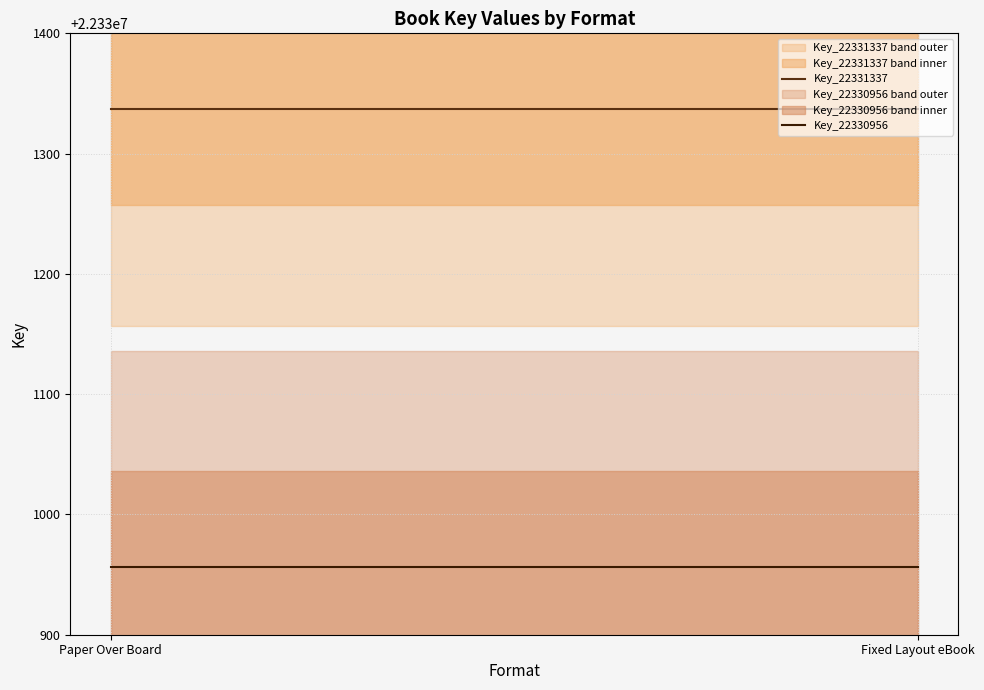

What is the sum of all Key_22330956 values?

44661912